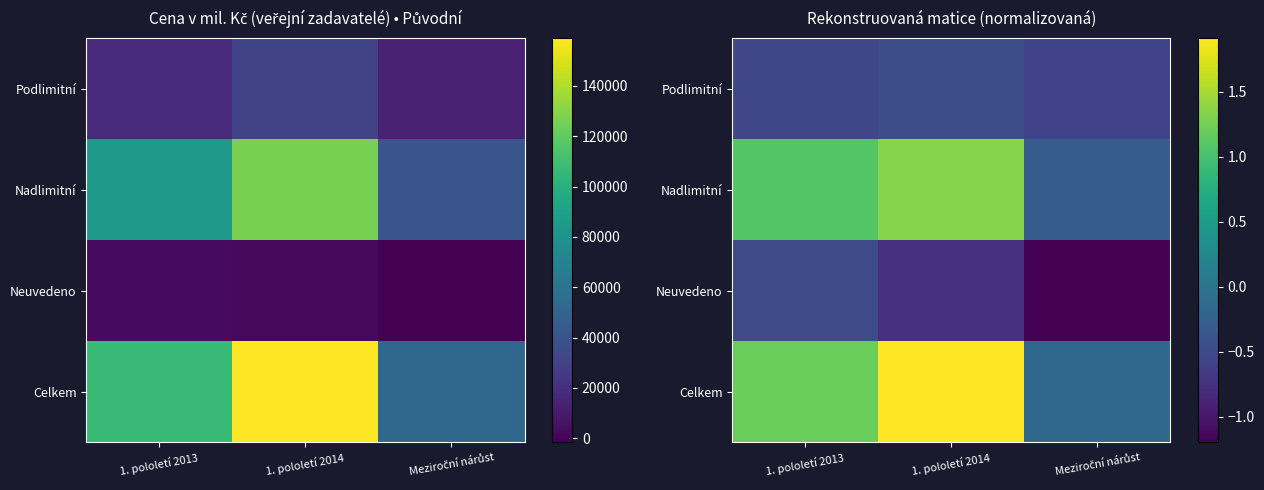

True or false: Neuvedeno has a value of -0.8 at 1. pololetí 2014.

True